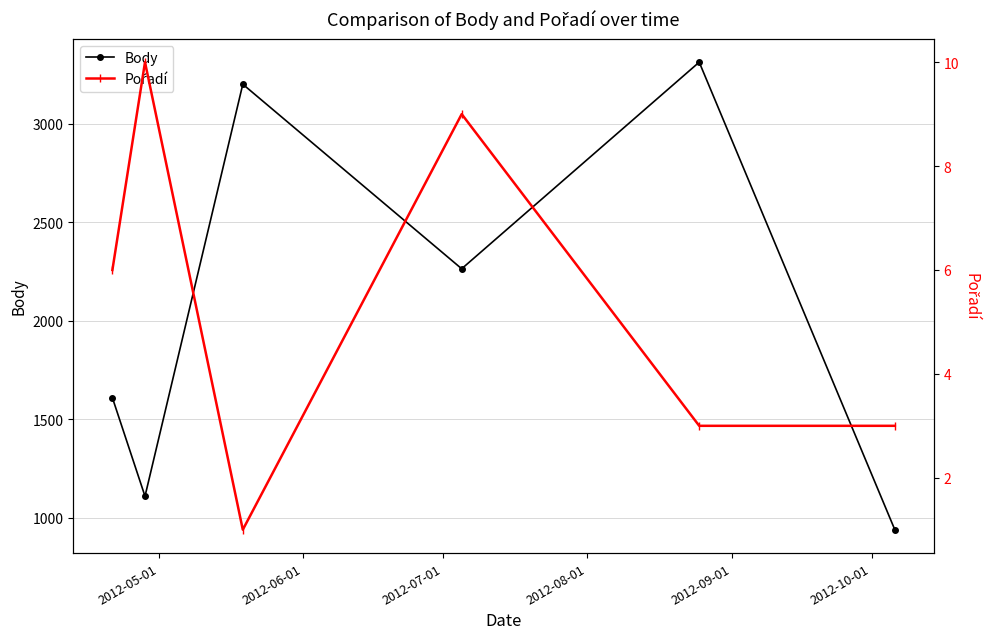

True or false: Body has more than 0 interior local peaks.

True